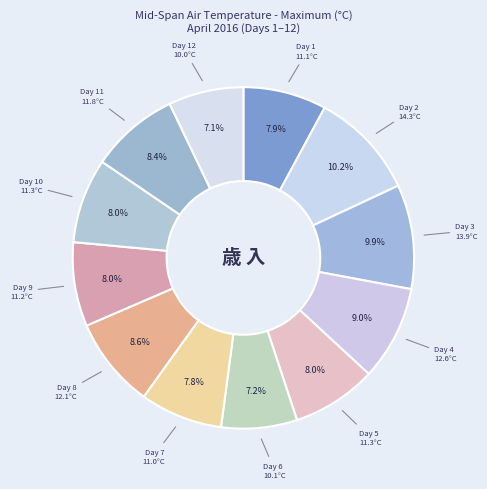

Which category has the biggest portion of the pie?

2